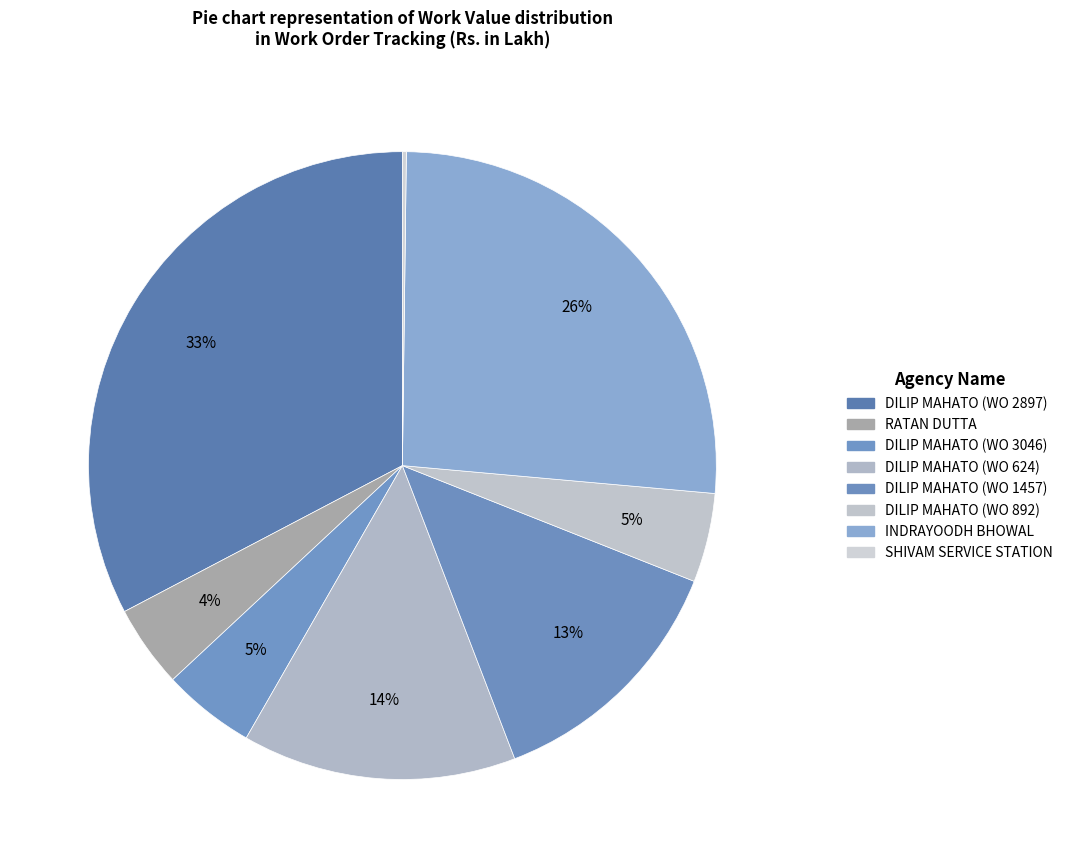

True or false: DILIP MAHATO (WO 3046) accounts for 1% of the total.

False